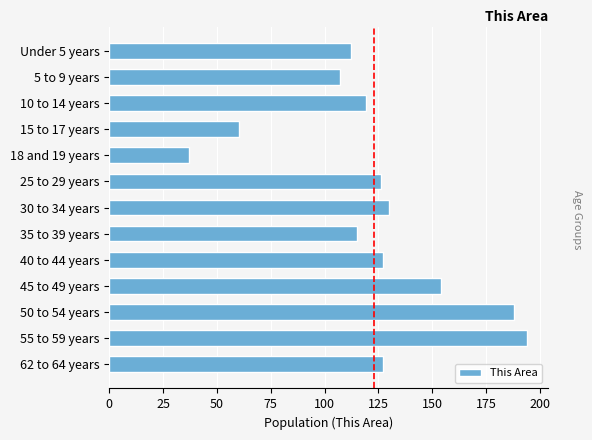

Is it true that the value at 15 to 17 years is 60?

True